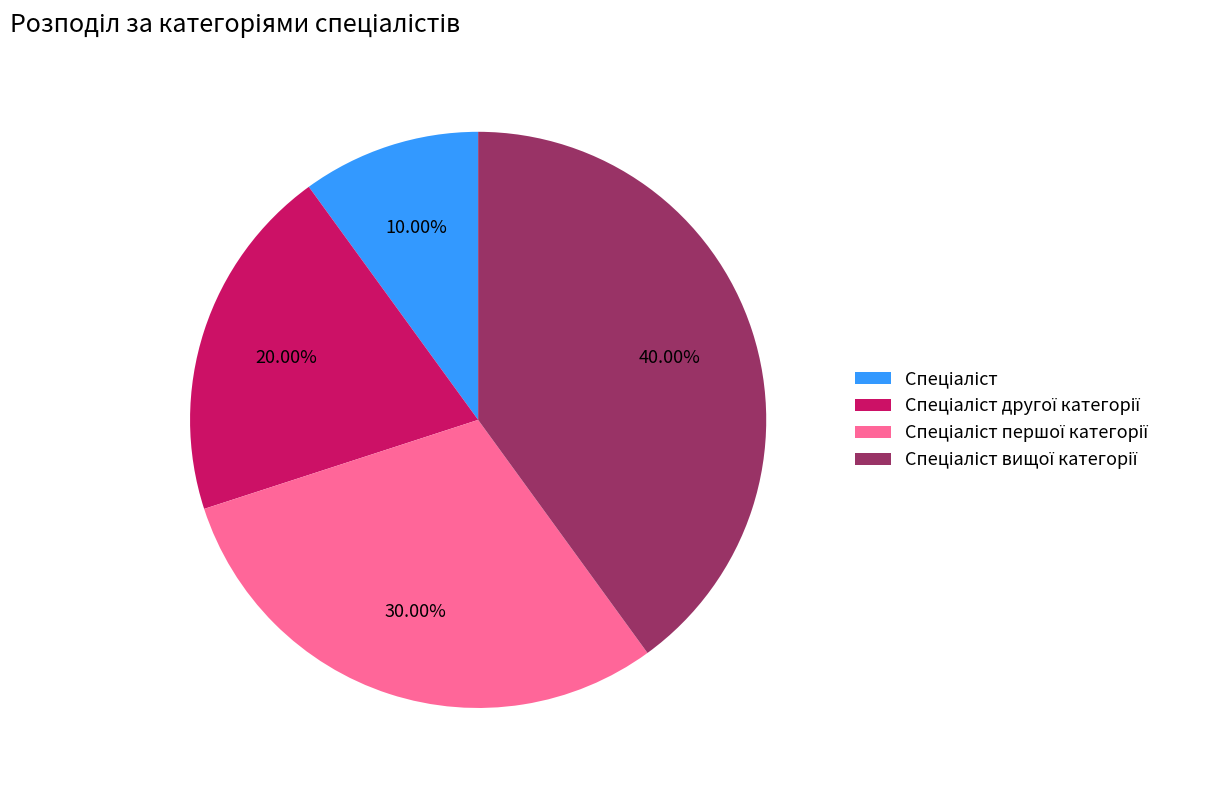

Is there a majority slice in this chart?

No